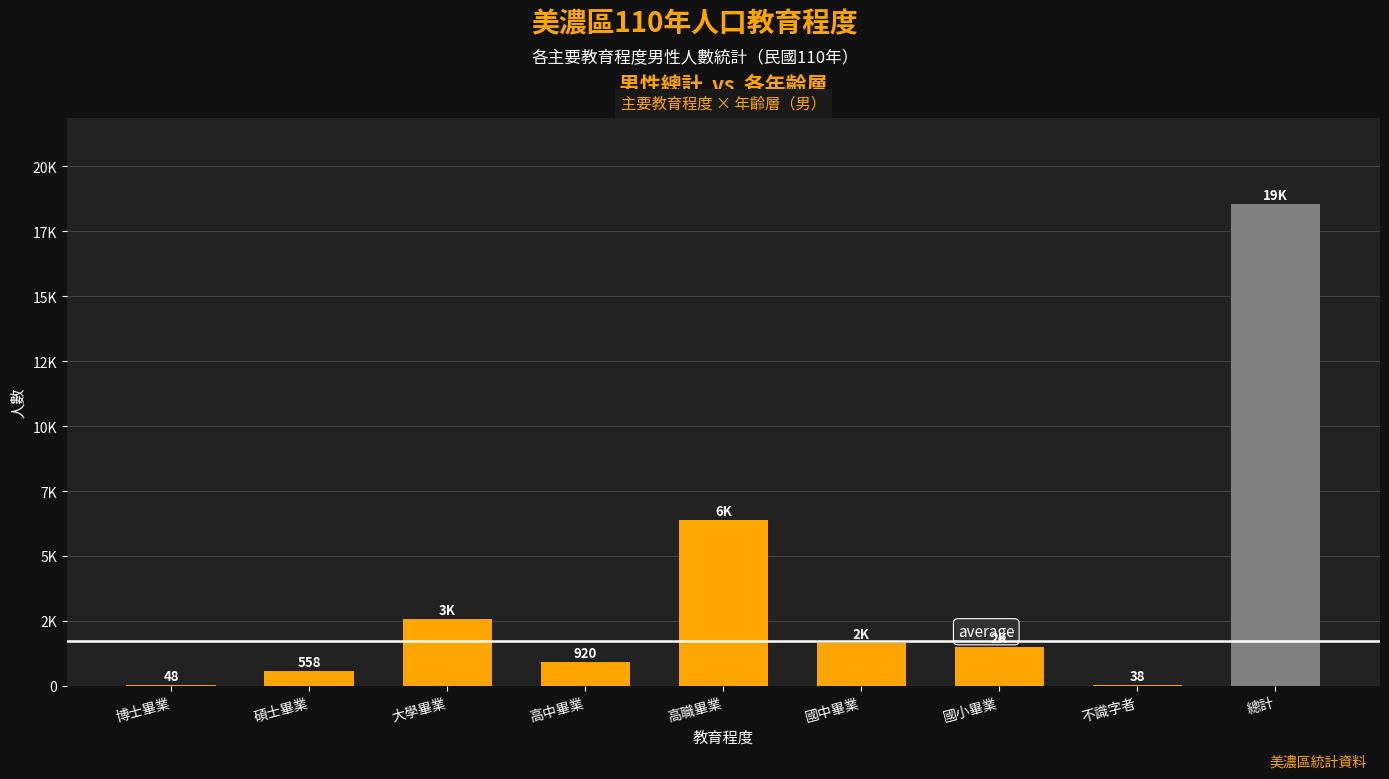

The chart shows a value of 2588 at 大學畢業. True or false?

True